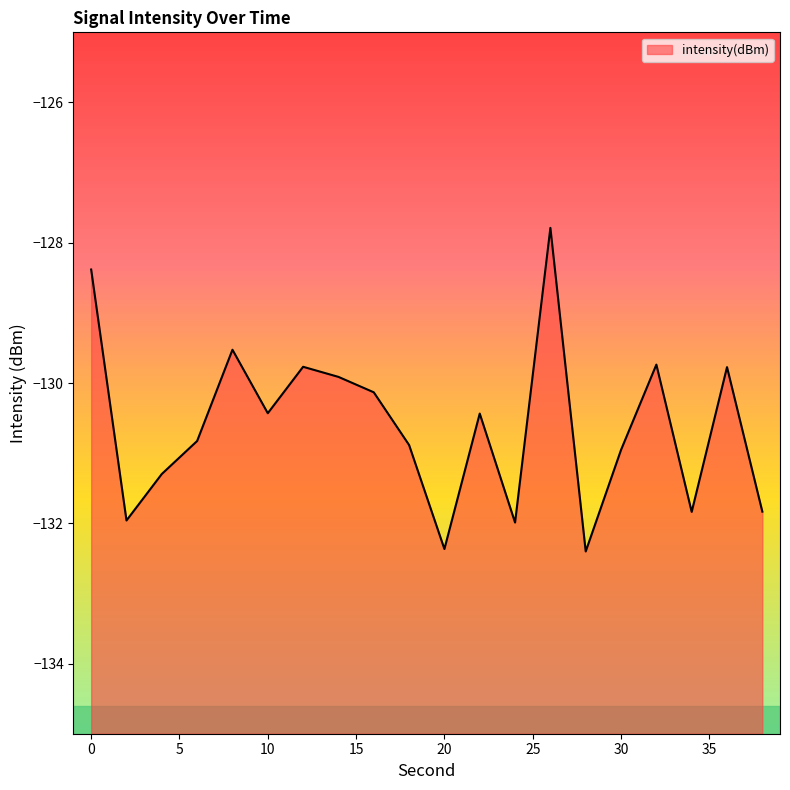

What is the sum of all values?

-2612.2